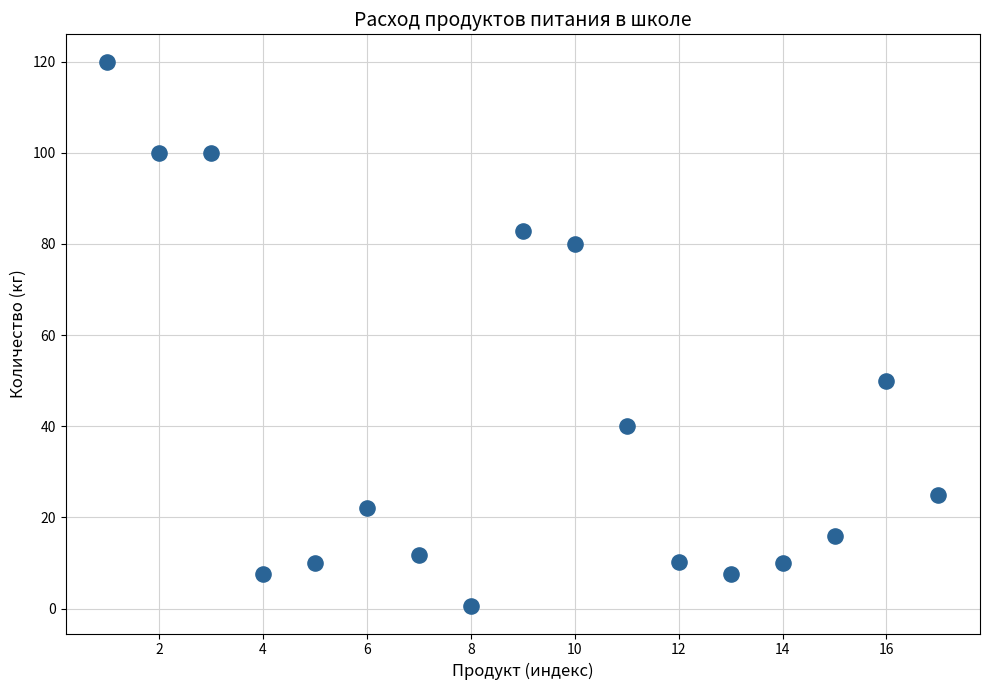

What Y value in the scatter plot is closest to 60?

50.0